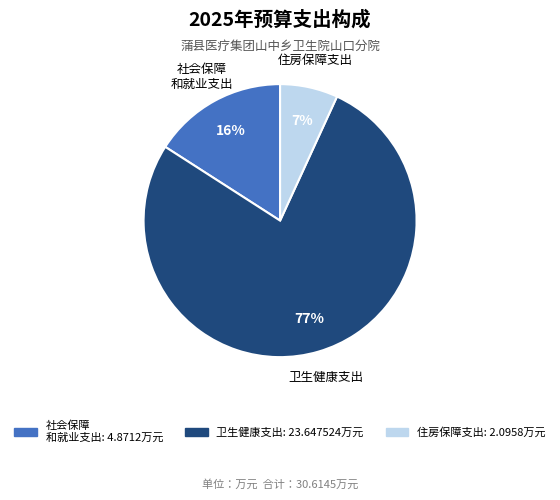

Does any single category account for the majority?

Yes